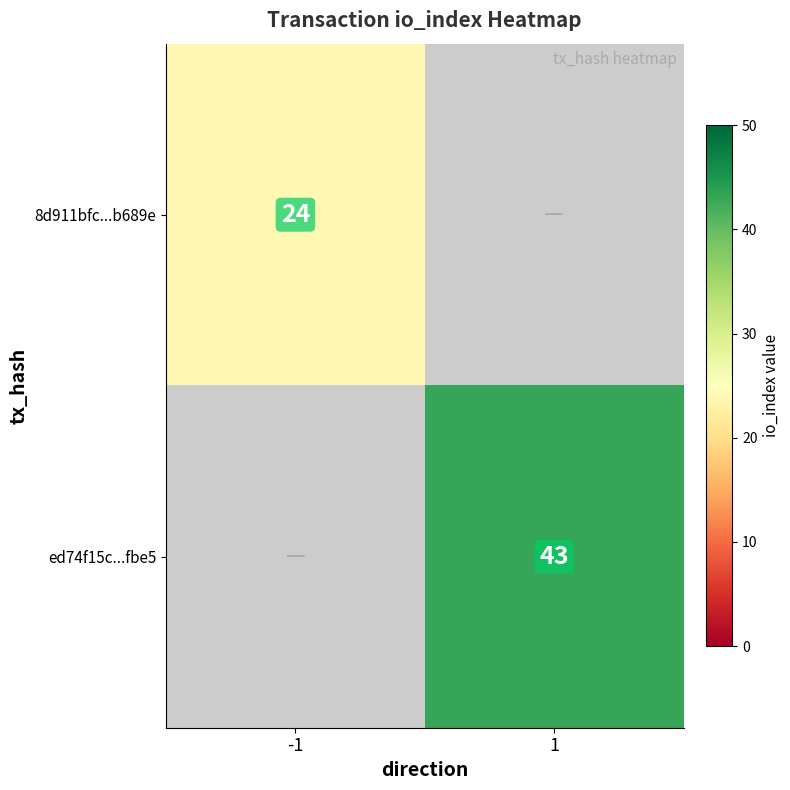

At which label does ed74f15c...fbe5 reach its minimum?

-1